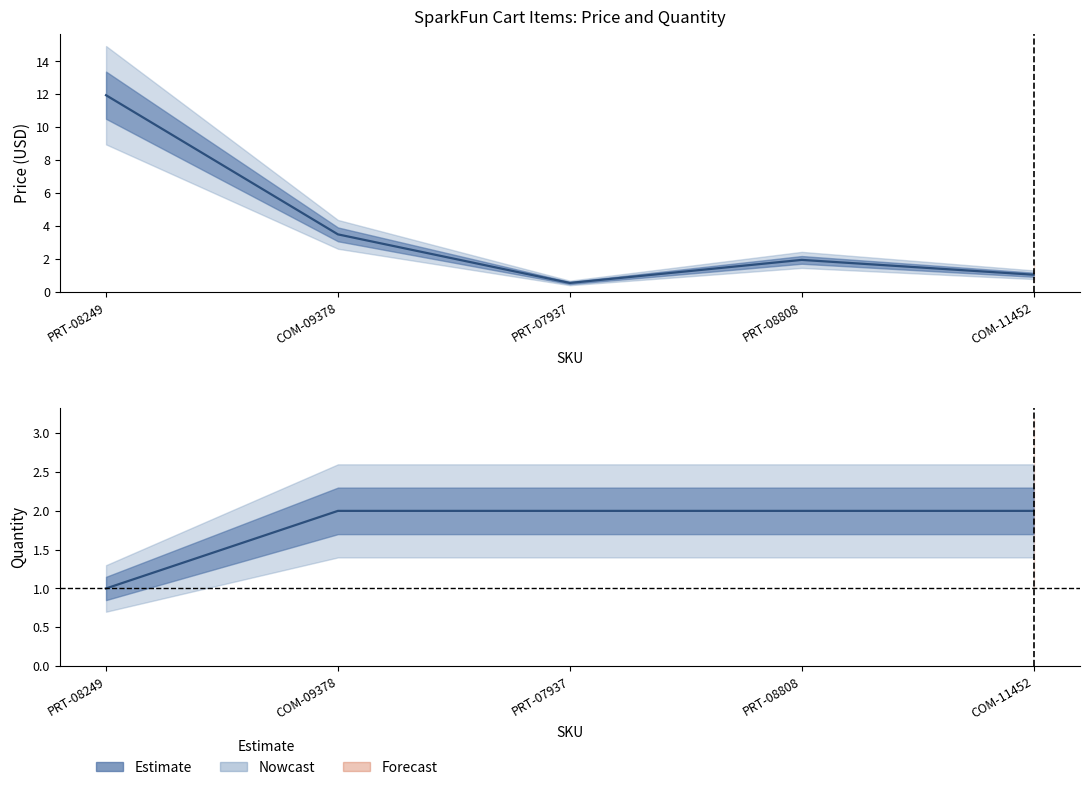

True or false: Price (USD) has a value of 1.0 at PRT-08808.

False